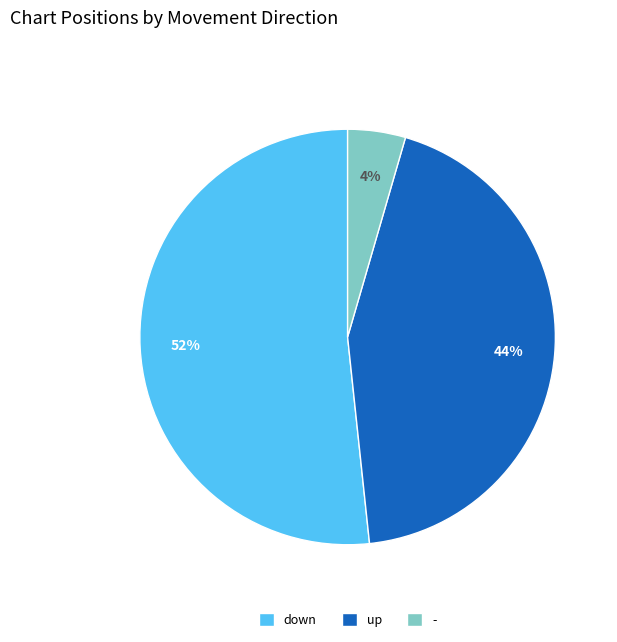

Rank the categories by value from lowest to highest.

-, up, down